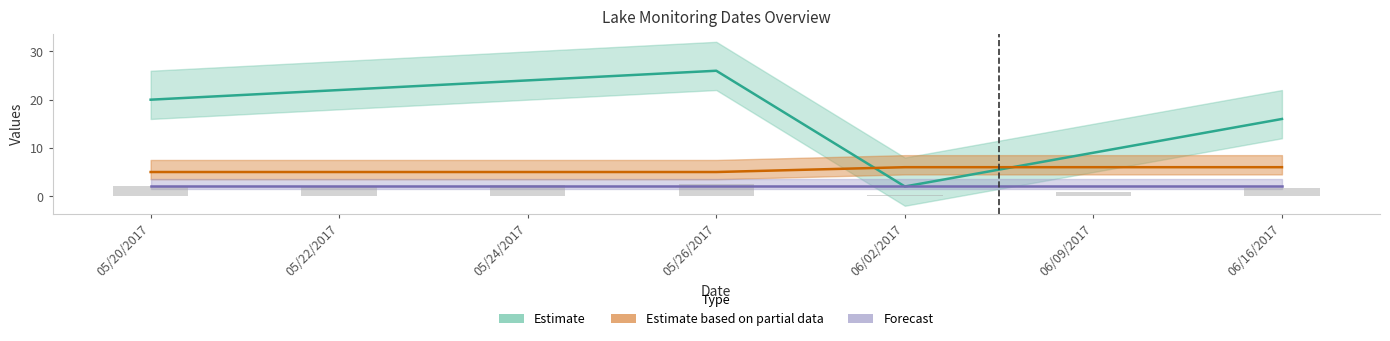

Which category has the lowest value in the Startday series?

06/02/2017